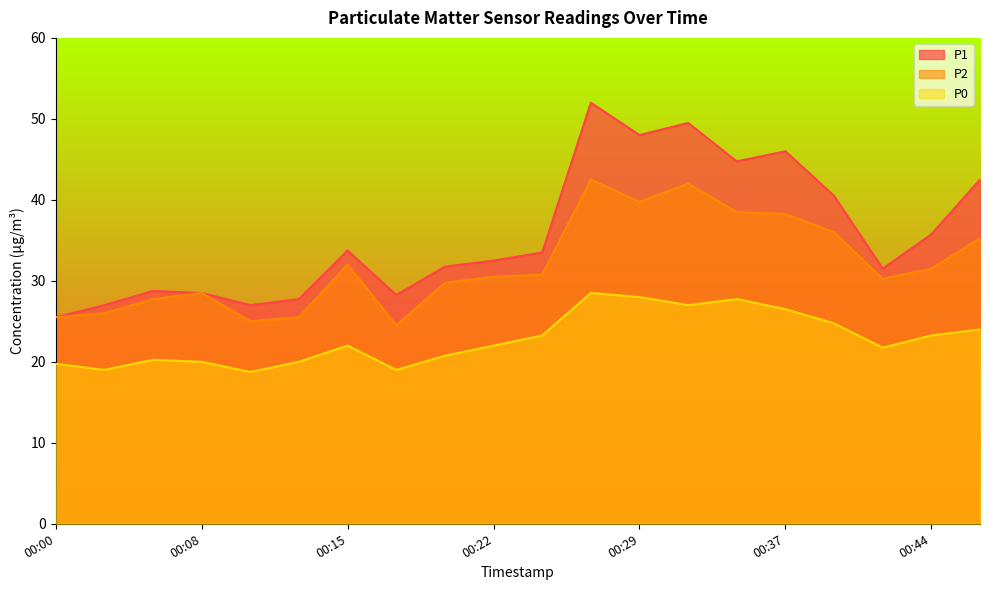

True or false: P1 and P0 cross at least once.

False